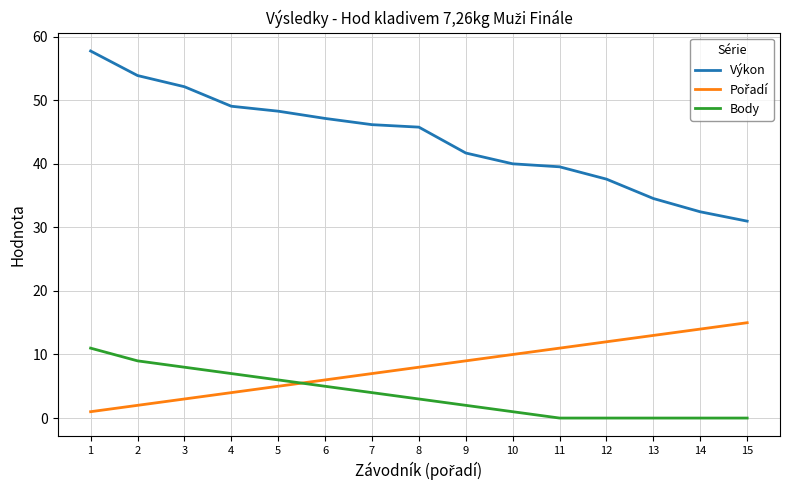

At which label does Výkon reach its peak?

1